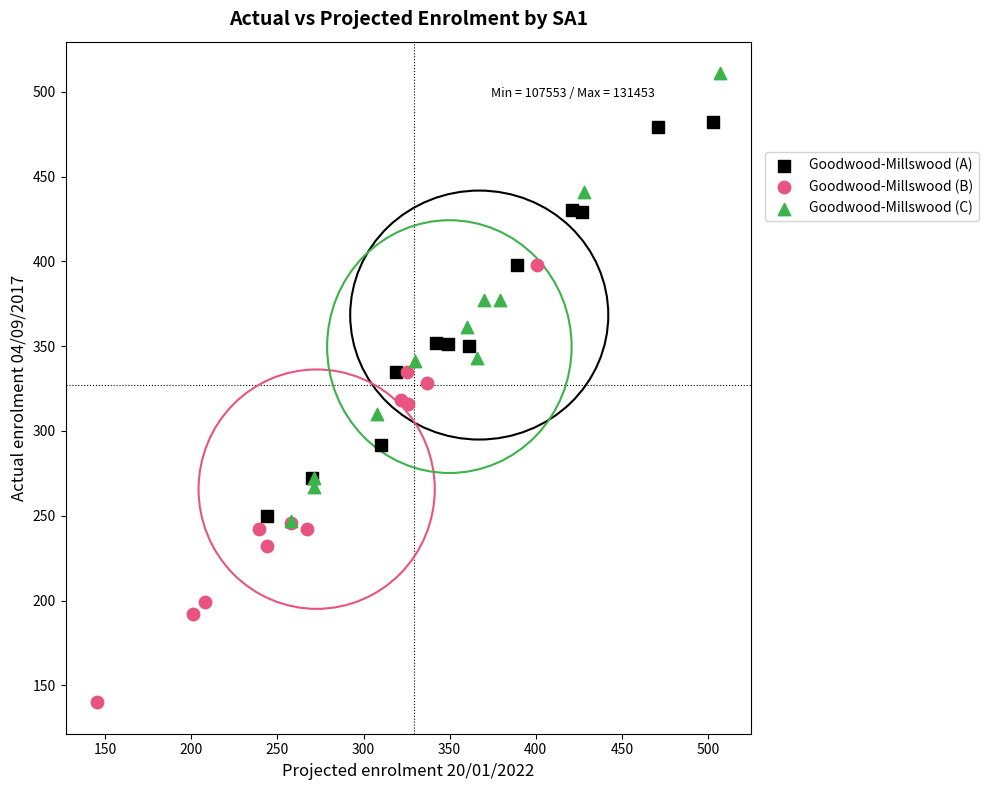

Which series contains the lowest Y value?

Goodwood-Millswood (B)